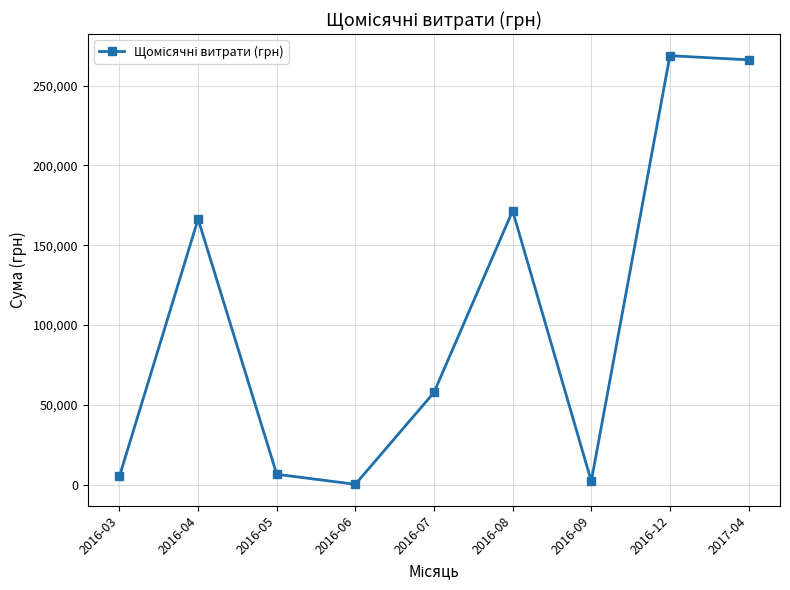

The chart shows a value of 81090.7 at 2016-07. True or false?

False